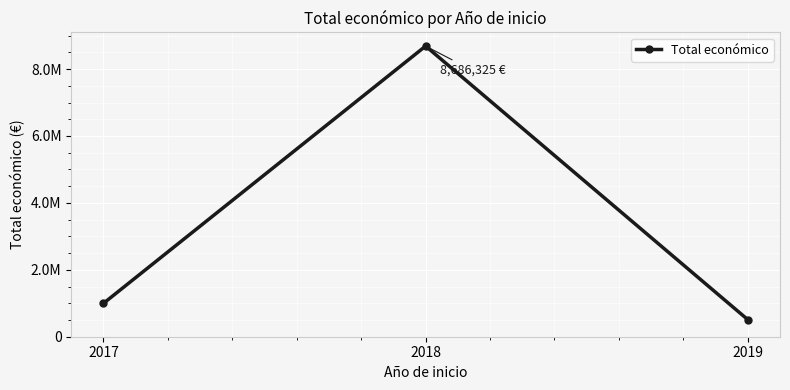

Rank the categories by value from highest to lowest.

2018, 2017, 2019